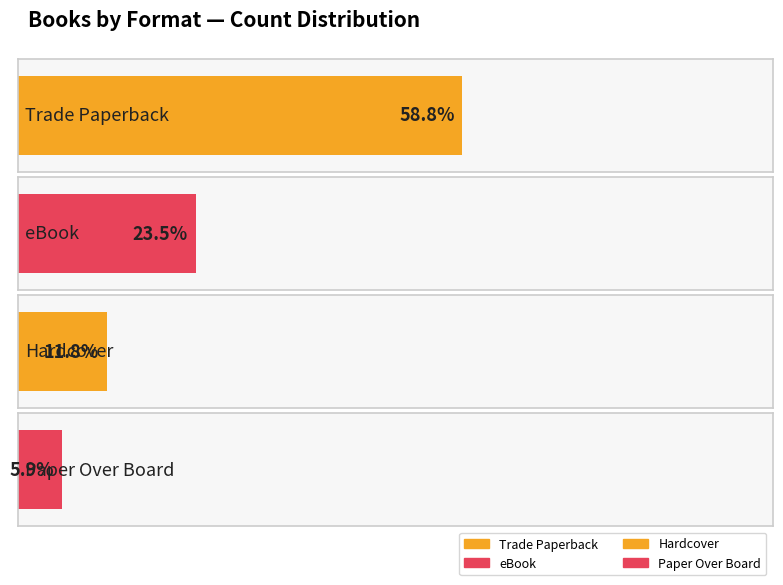

How many values in the Count of titles series are below 3?

2